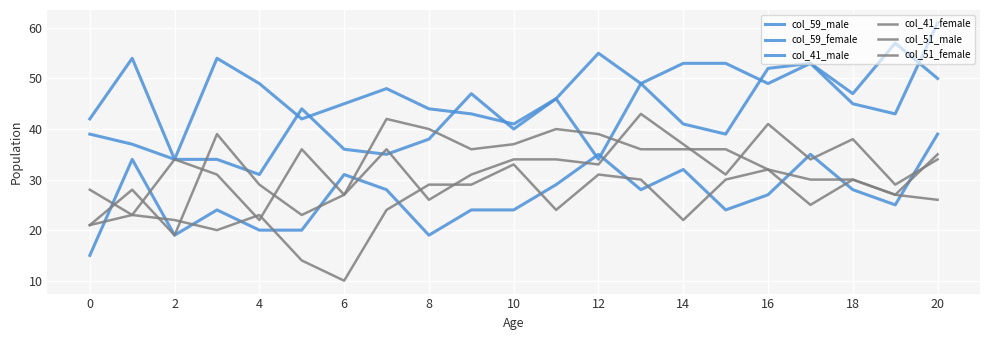

How many interior local peaks does the col_41_male series have?

6